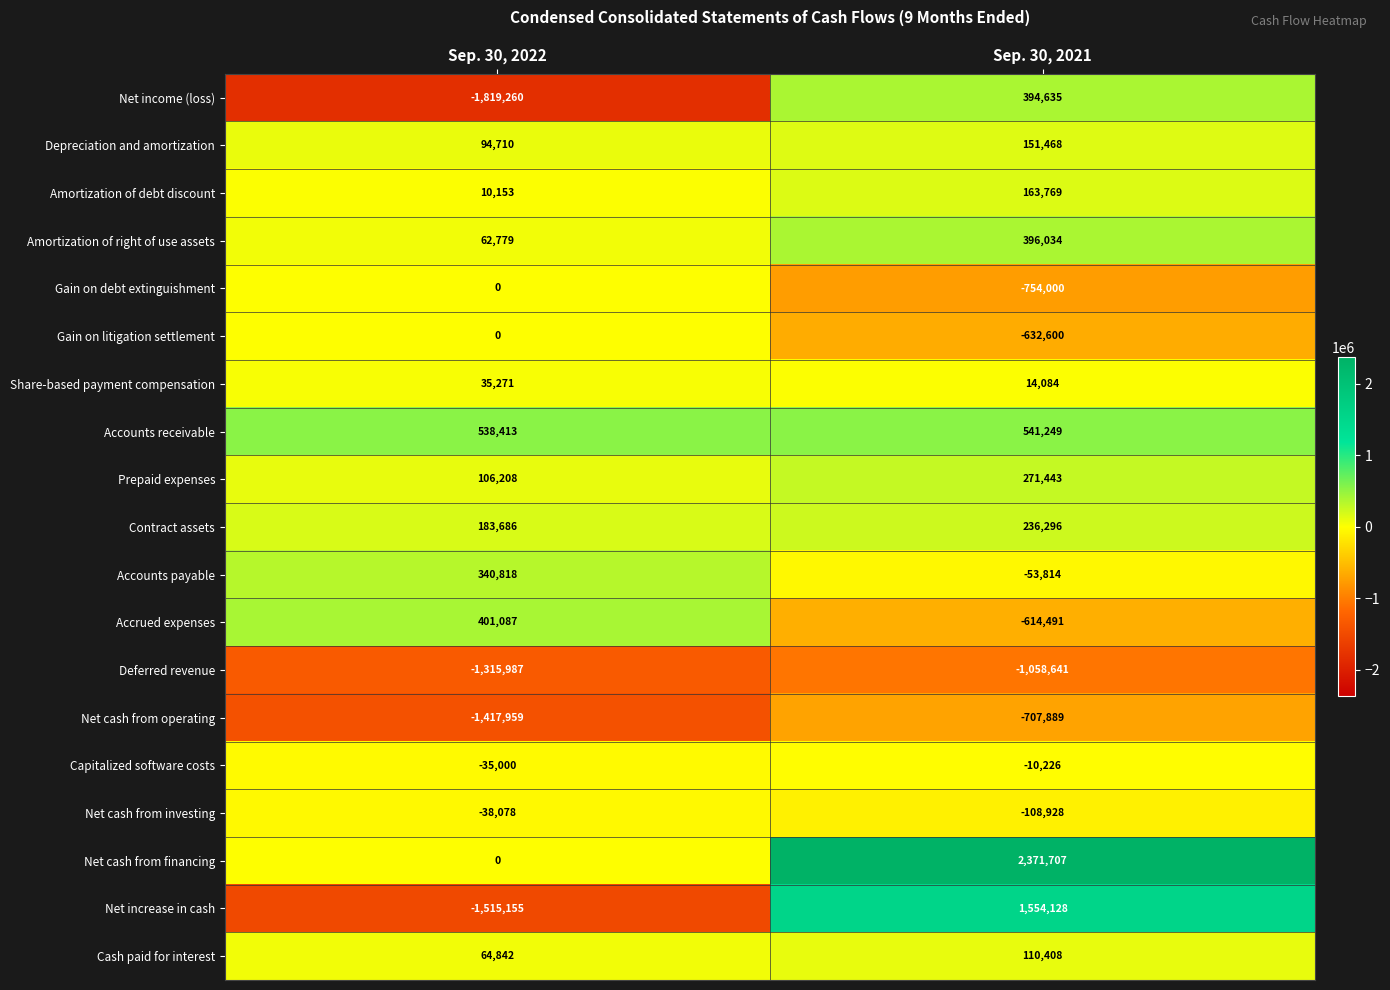

What is the sum of the Net increase in cash values at Sep. 30, 2021 and Sep. 30, 2022?

38973